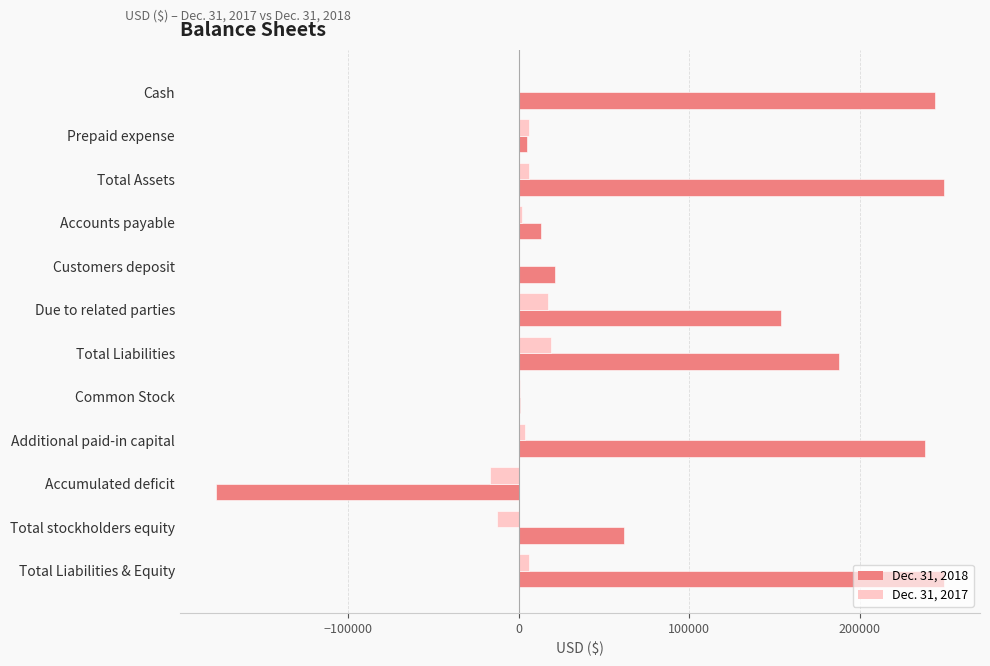

At which label is Dec. 31, 2018 closest to 35794?

Customers deposit